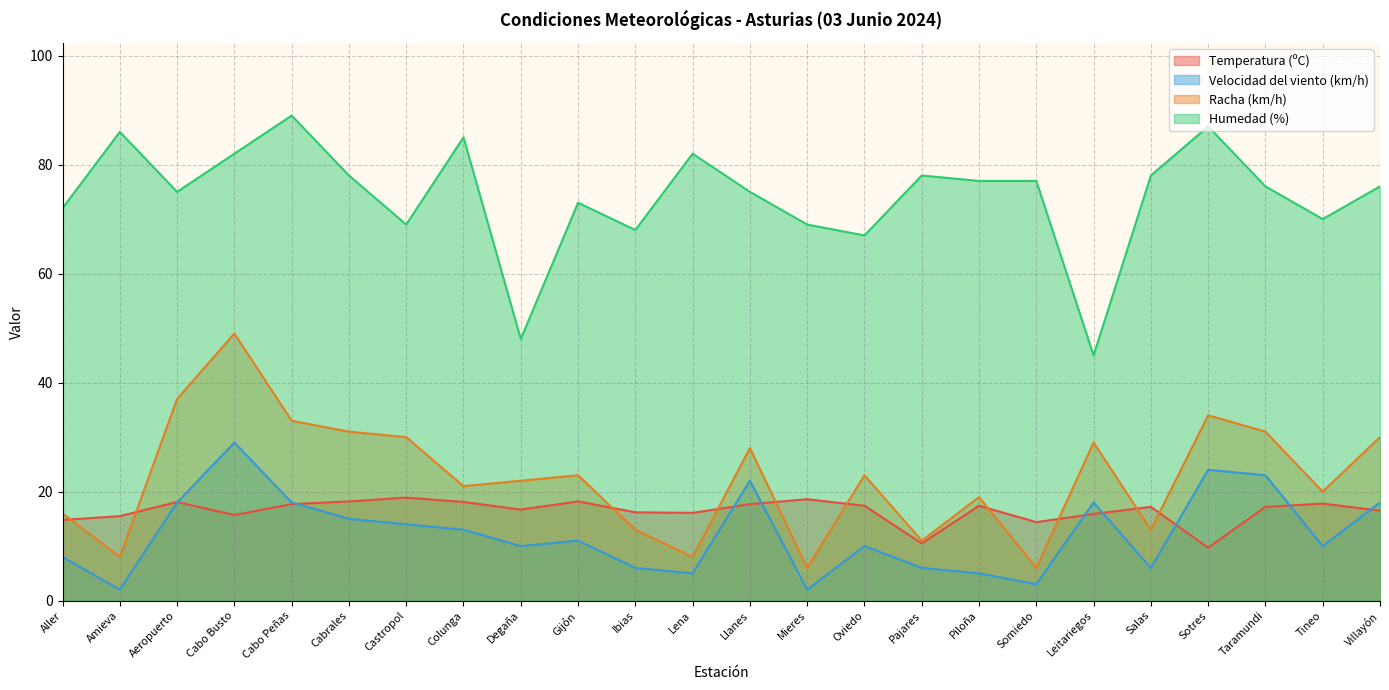

Which label corresponds to the smallest value in the chart?

Amieva